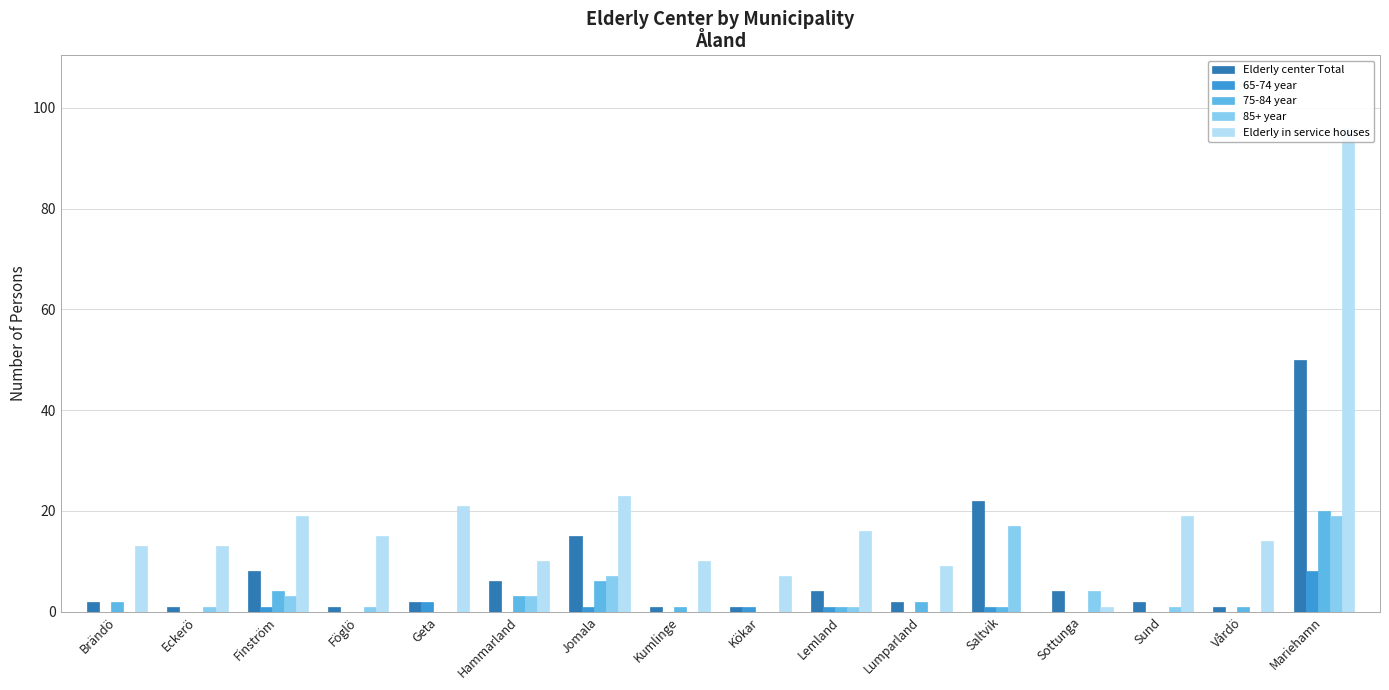

How many positive values does the Elderly in service houses series have?

15